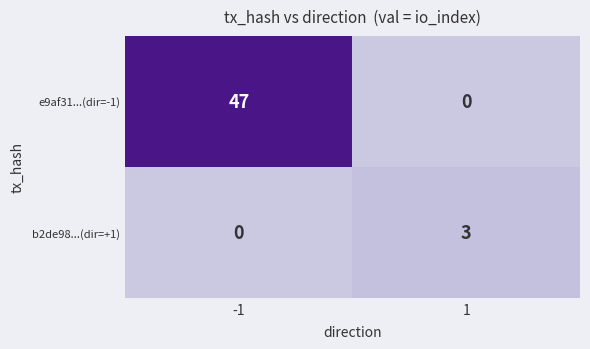

Rank the series at 1 from highest to lowest value.

b2de98...(dir=+1), e9af31...(dir=-1)